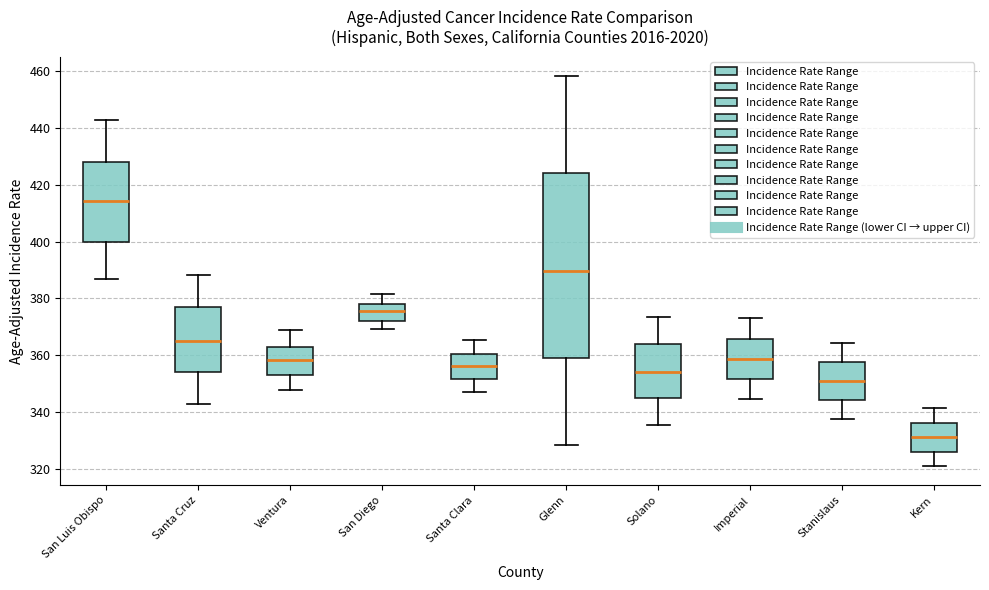

Which box is the tallest, from its lower edge to its upper edge?

Glenn